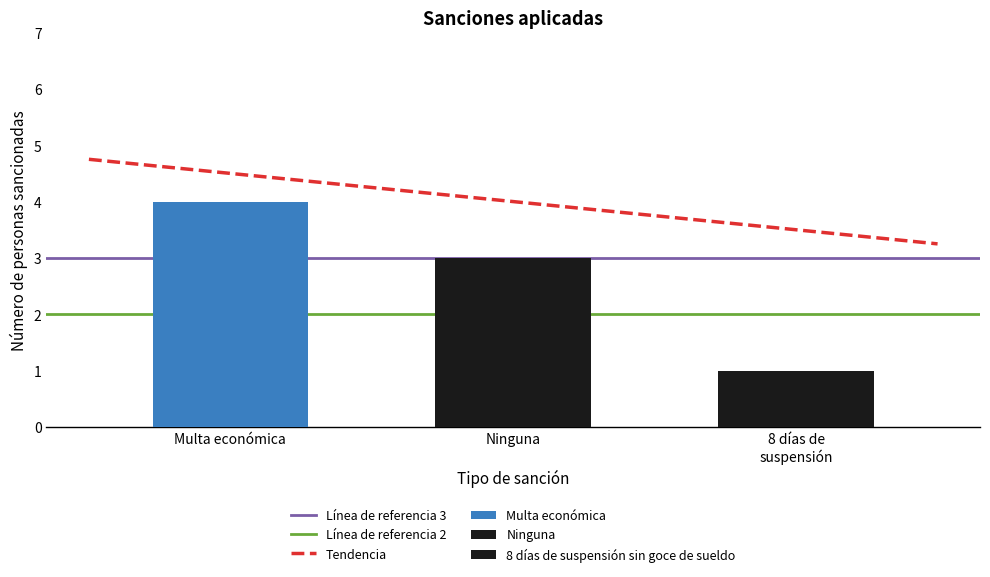

What is the value of the 1st bar from the left?

4